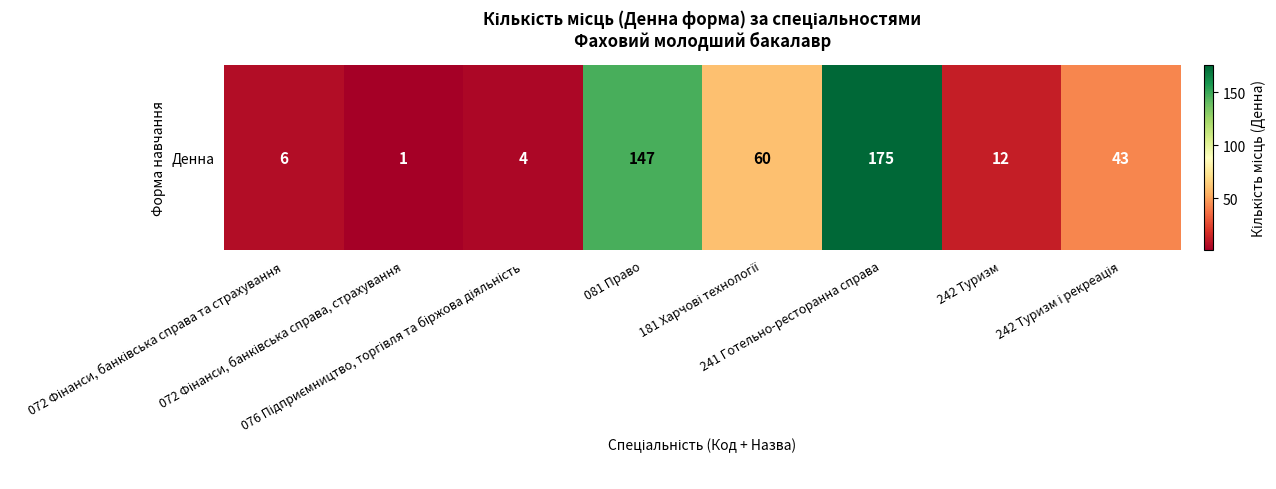

Count the number of data series in this chart.

1